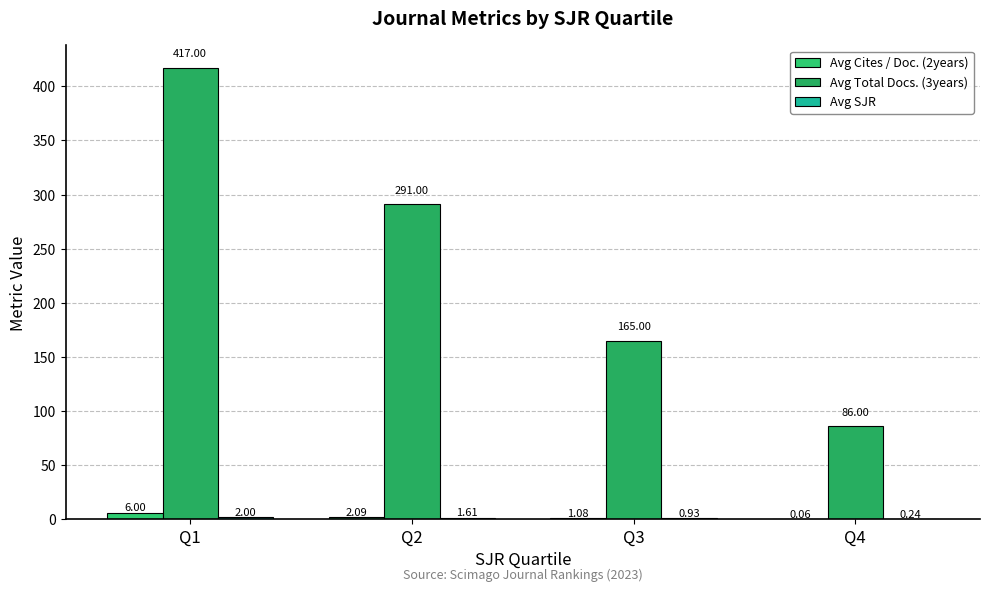

How many groups of bars are there?

4